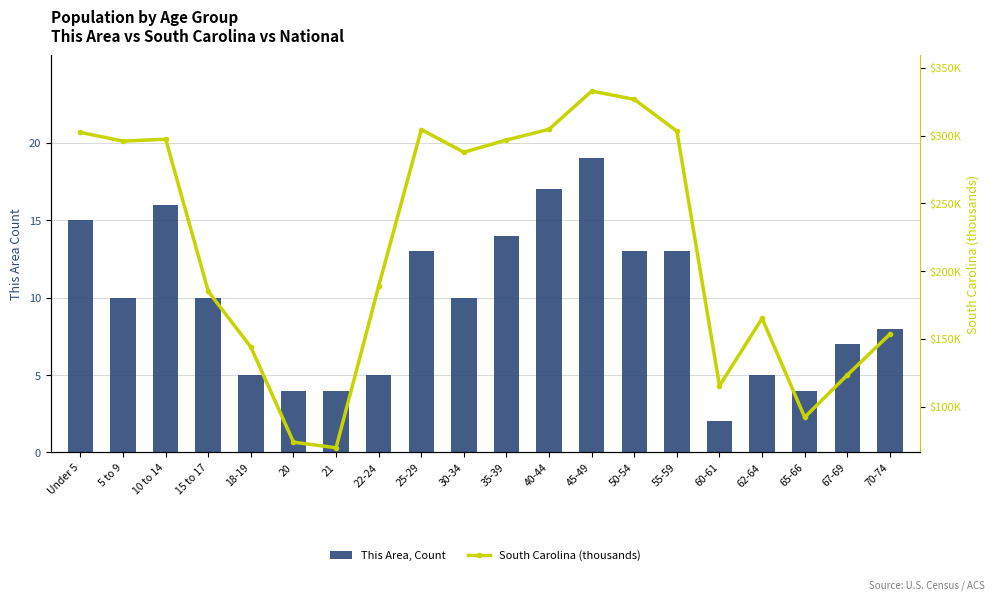

Is it true that This Area, Count equals 13.4 at 5 to 9?

False